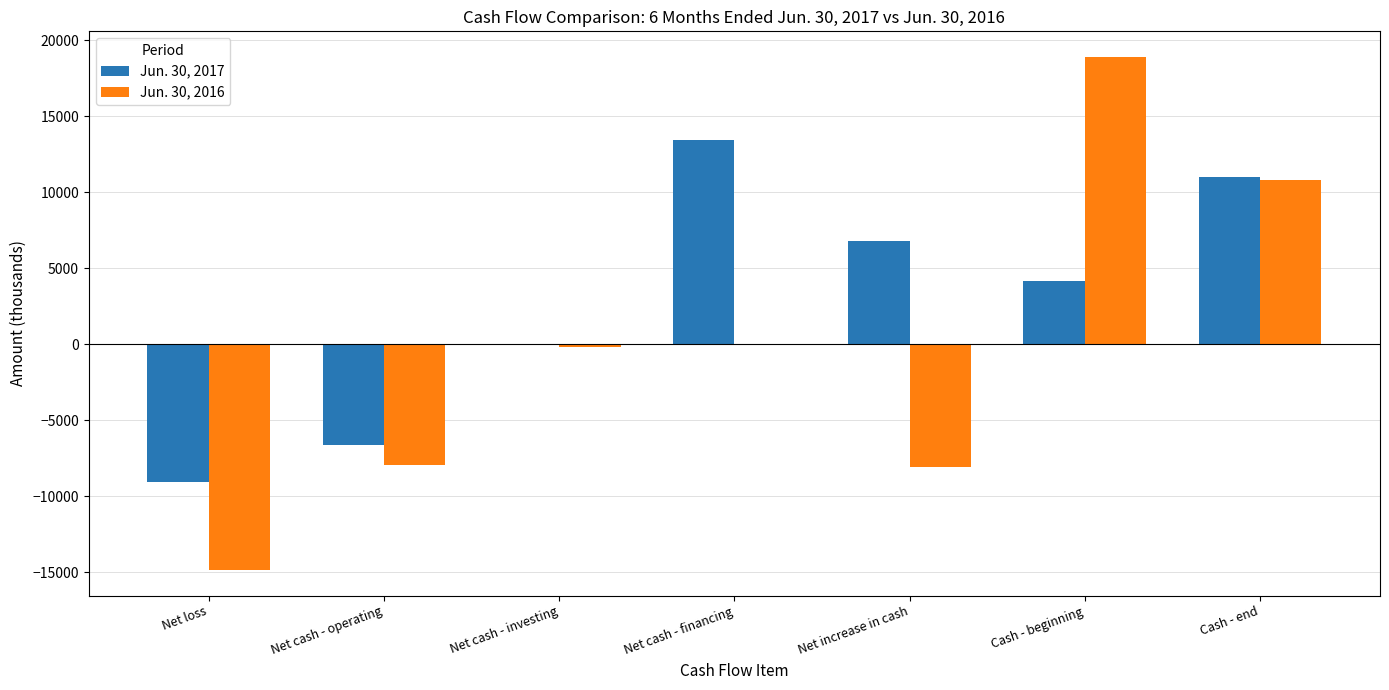

Which series changed the most between Net loss and Cash - beginning?

Jun. 30, 2016